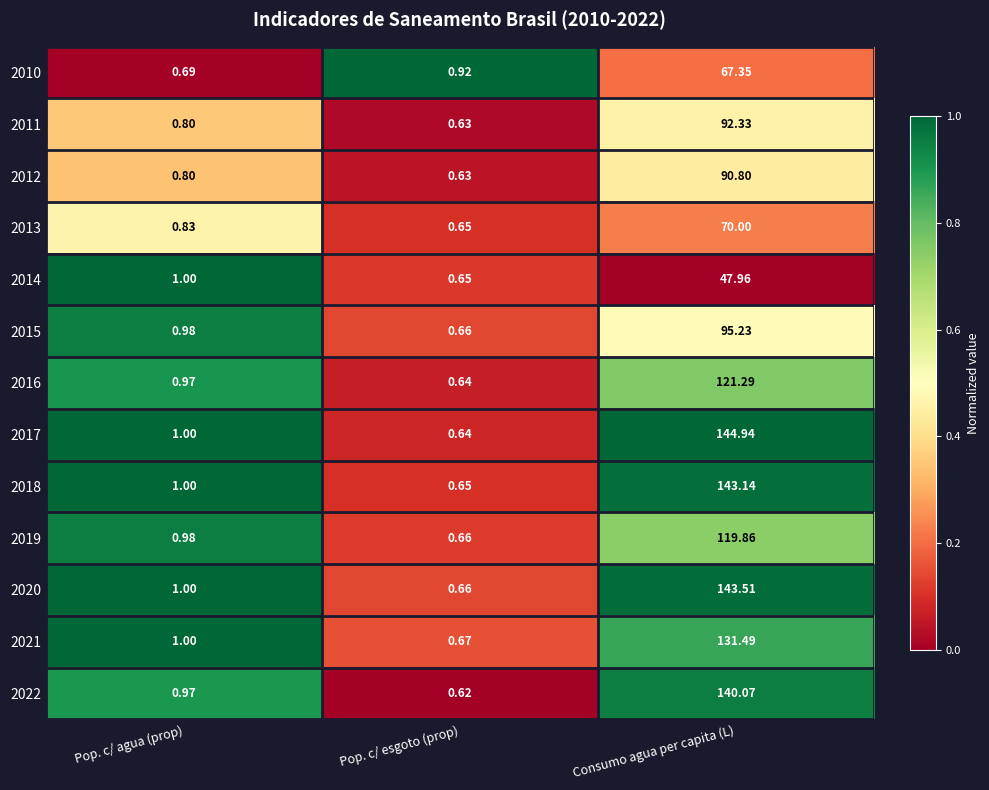

Which category has the lowest value in the 2017 series?

Pop. c/ esgoto (prop)